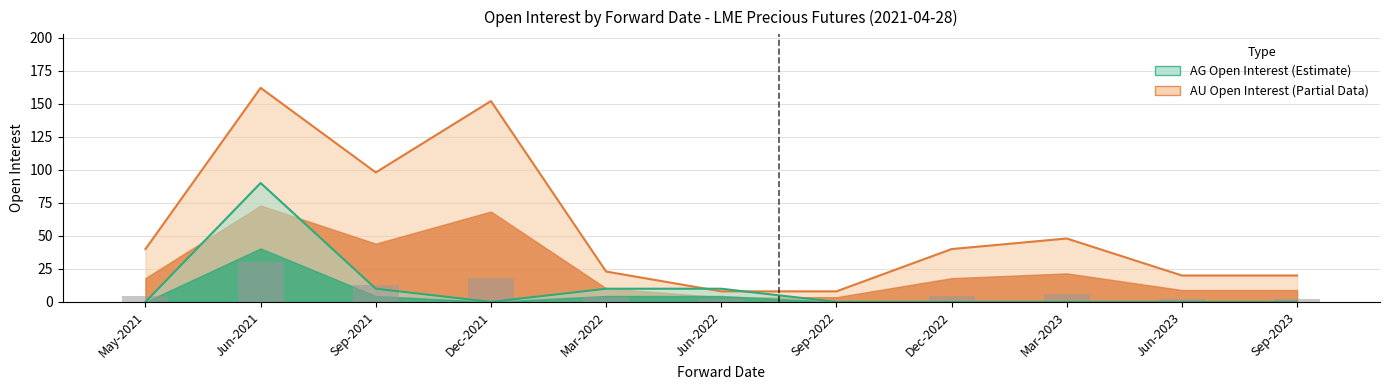

True or false: the data shows 11 at Jun-2022.

False